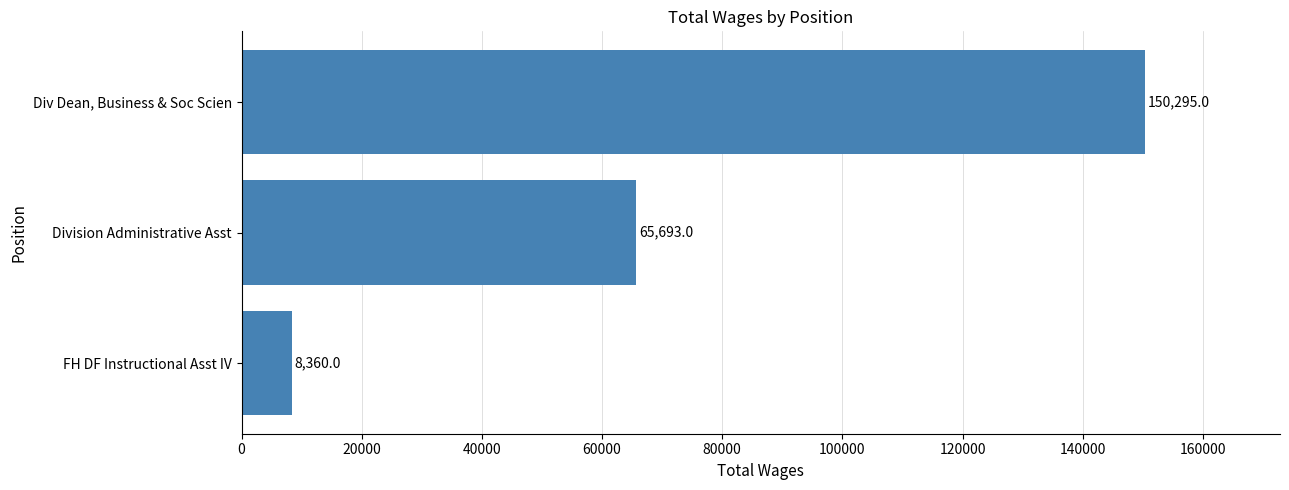

What is the greatest value displayed?

150295